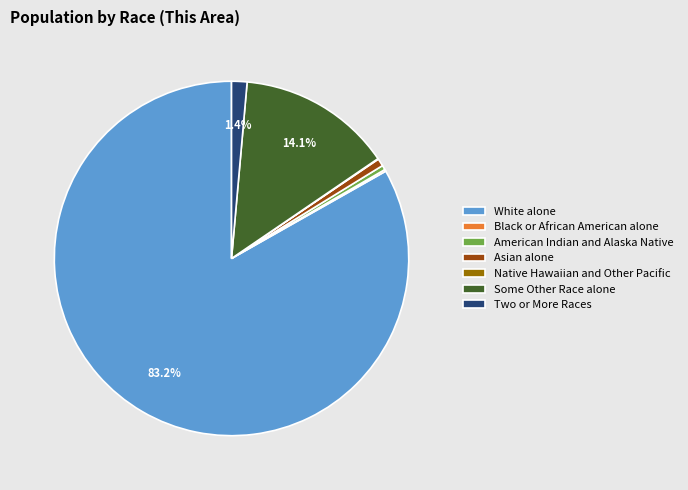

Is American Indian and Alaska Native the majority of the pie?

No